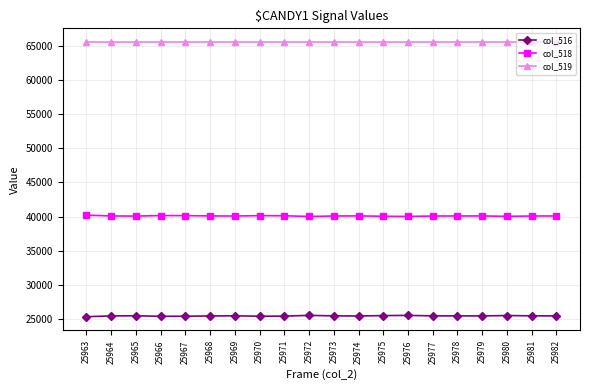

The col_516 series shows 25406 at 25970. True or false?

True